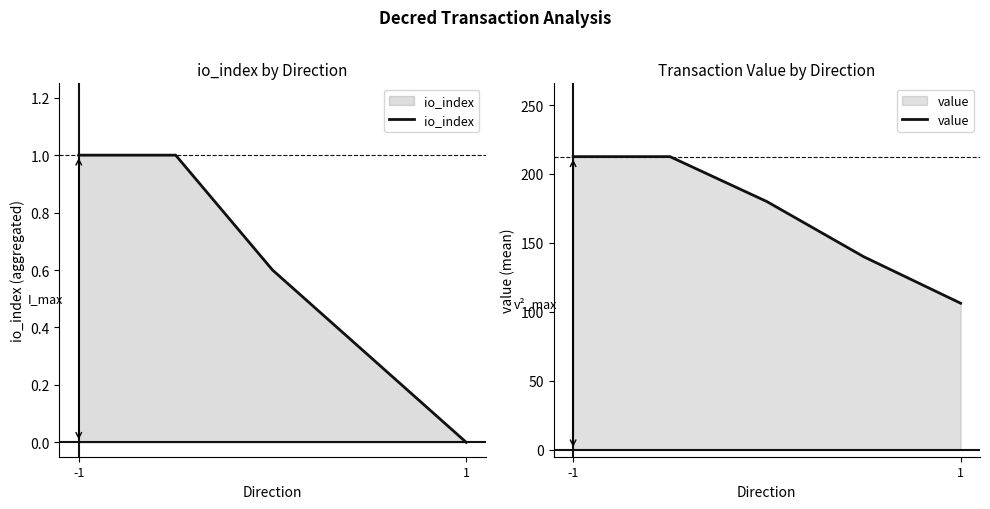

Which series has the largest total across all categories?

value